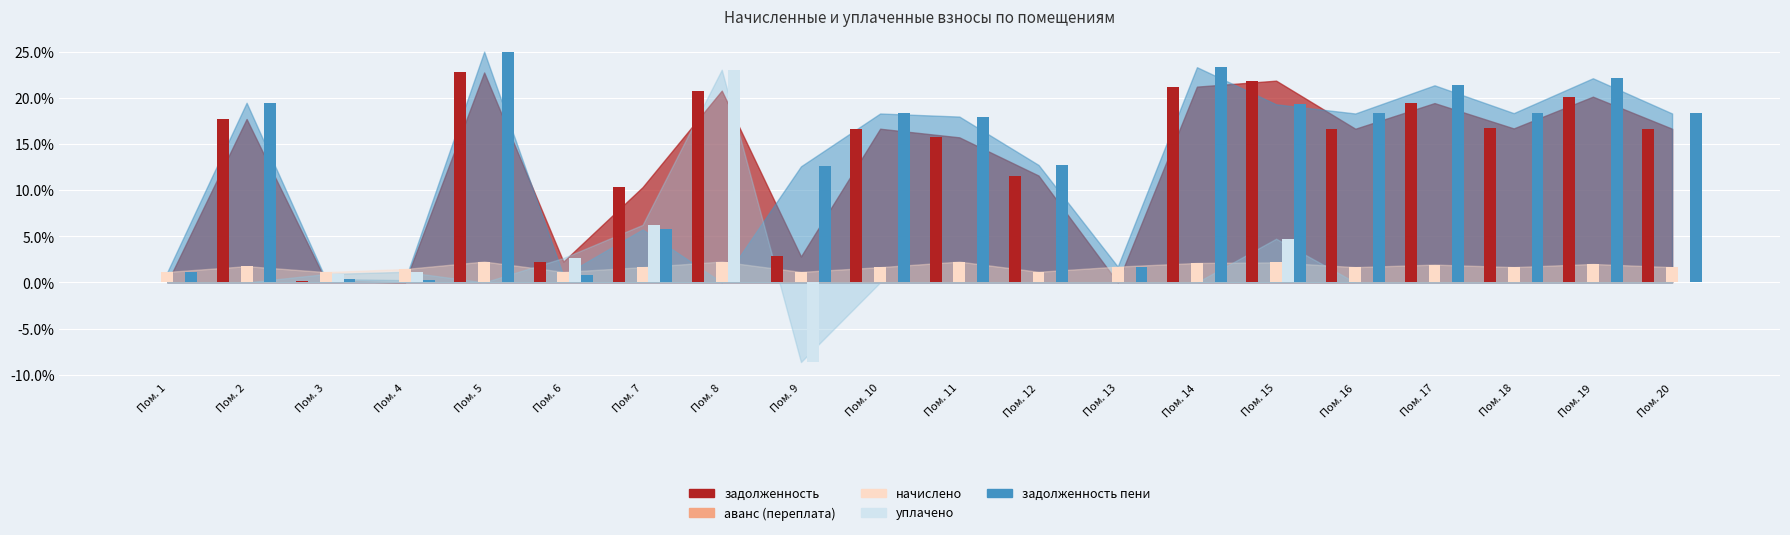

Which category has the highest value in the уплачено series?

Пом. 8